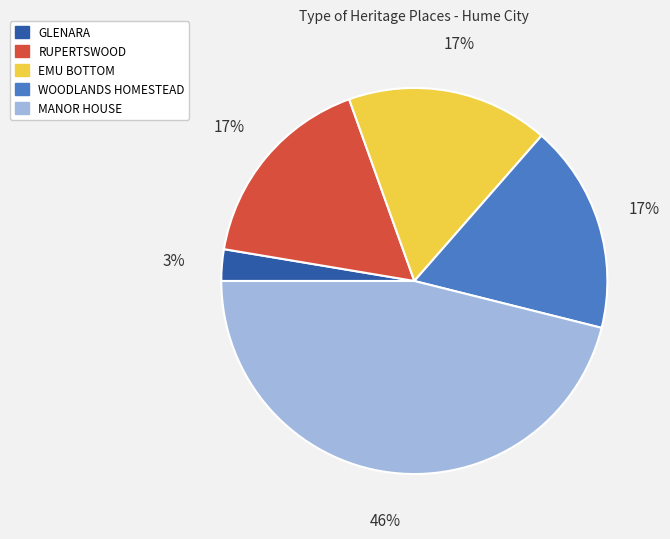

The GLENARA slice represents 13% of the pie. True or false?

False